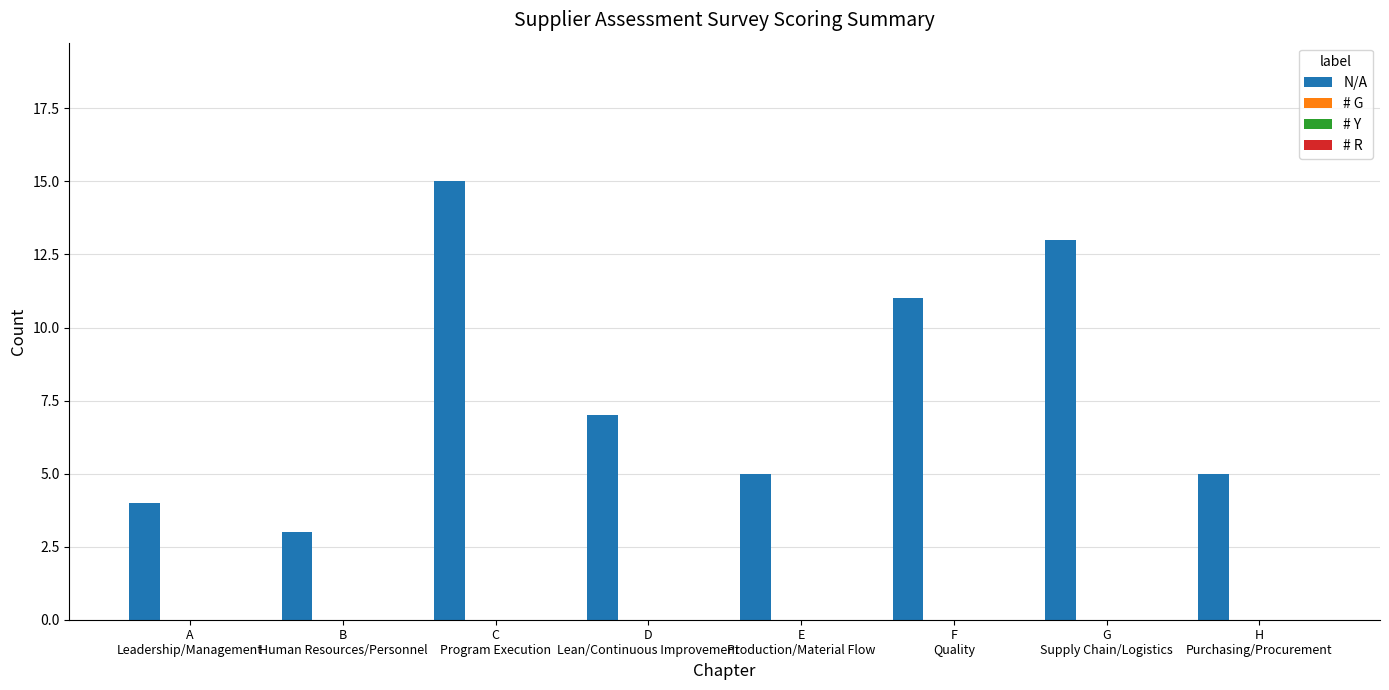

What is the difference between the maximum and second lowest values?

11